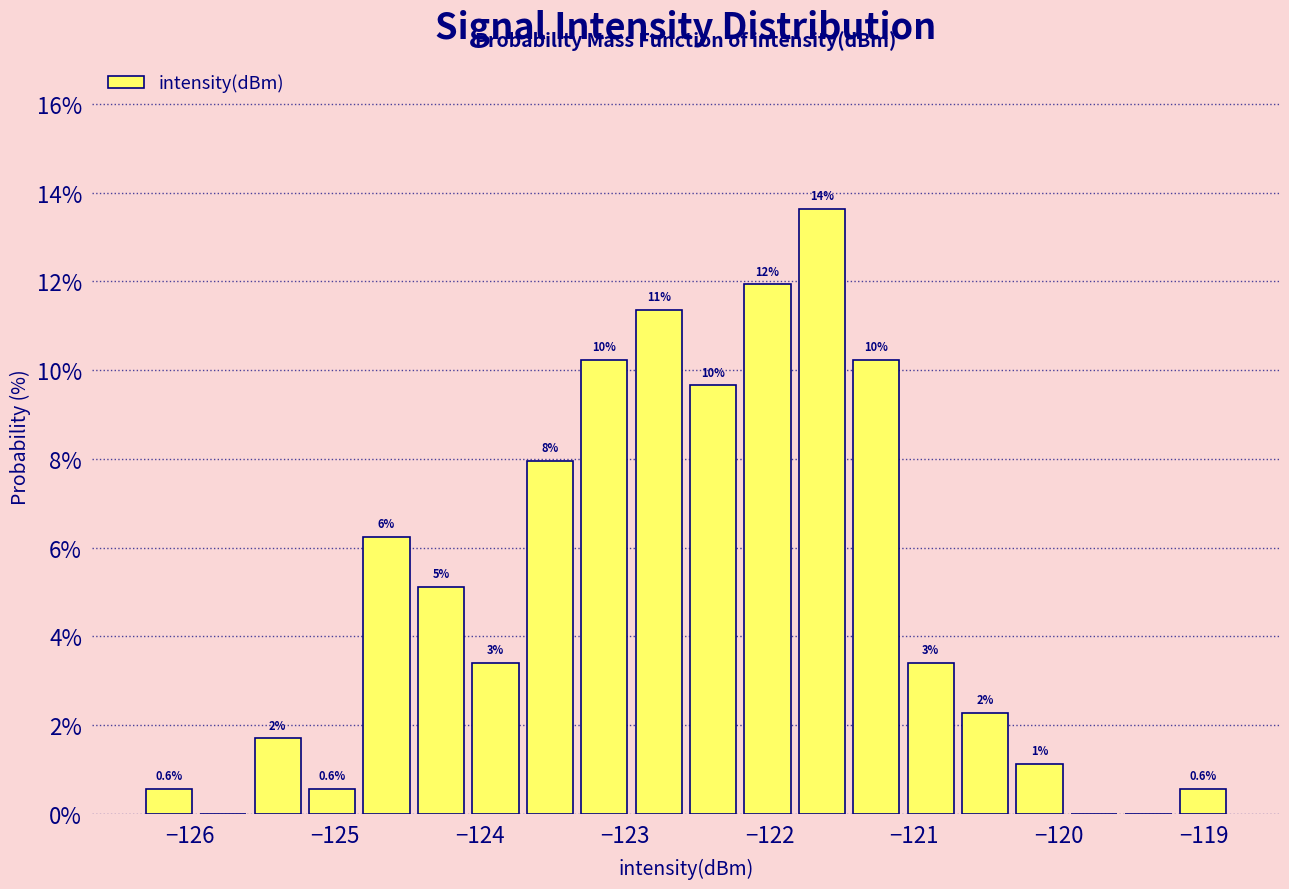

Around what value on the x-axis is the tallest bar? Give the approximate position of its centre, as read against the axis.

-121.6